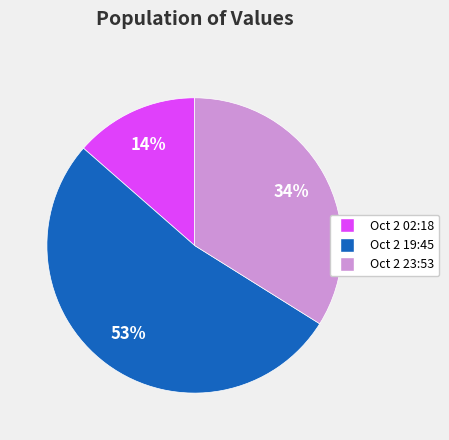

Combined, do Oct 2 19:45 and Oct 2 23:53 account for over 50%?

Yes